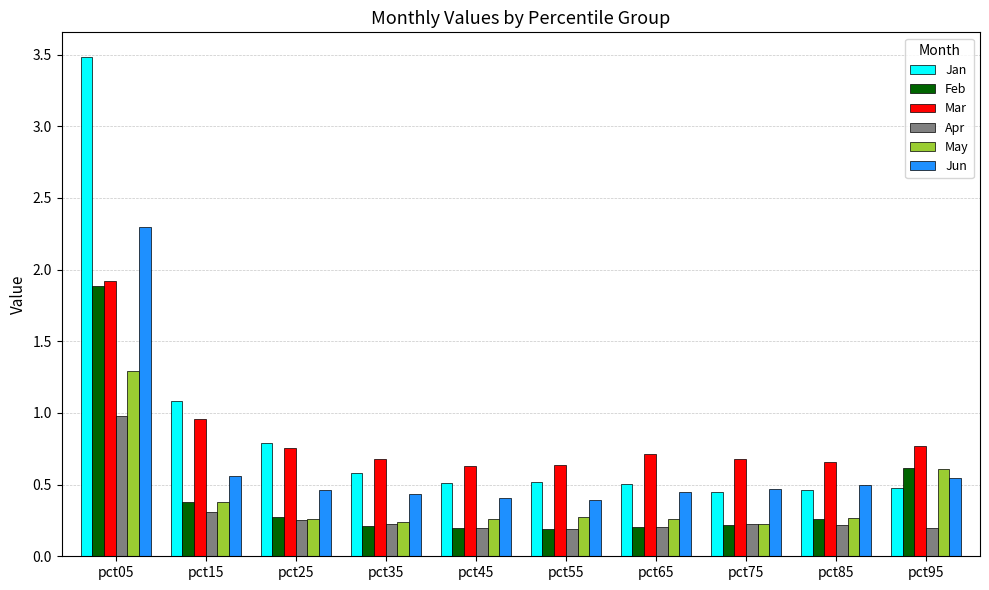

Which series has the largest range (max minus min)?

Jan